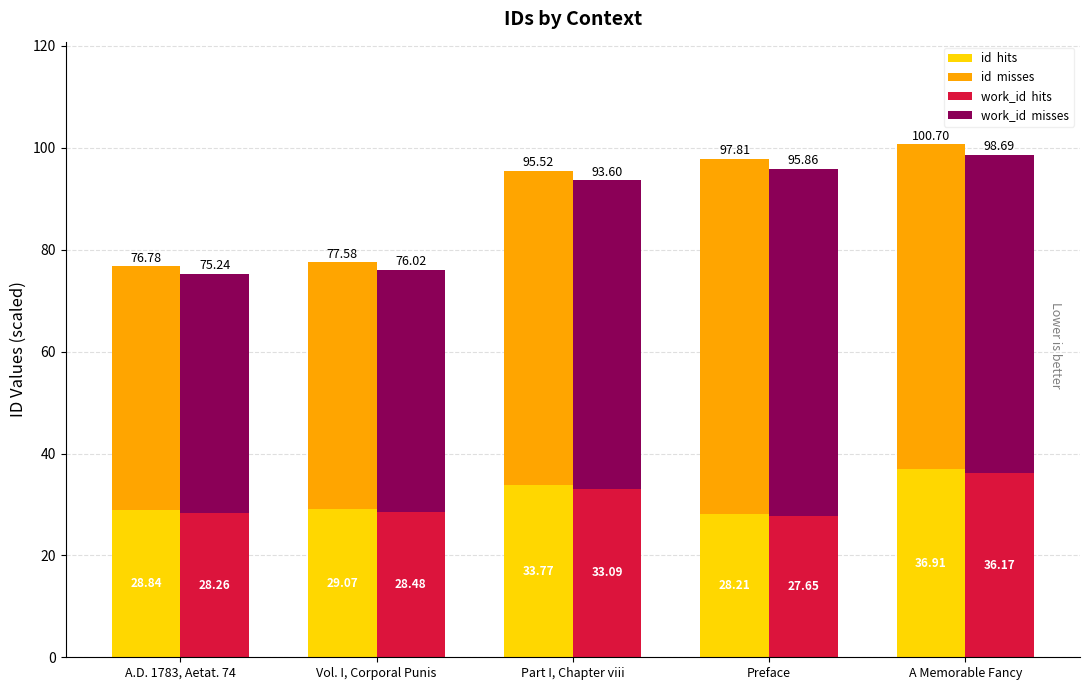

How many categories are shown in the chart?

5